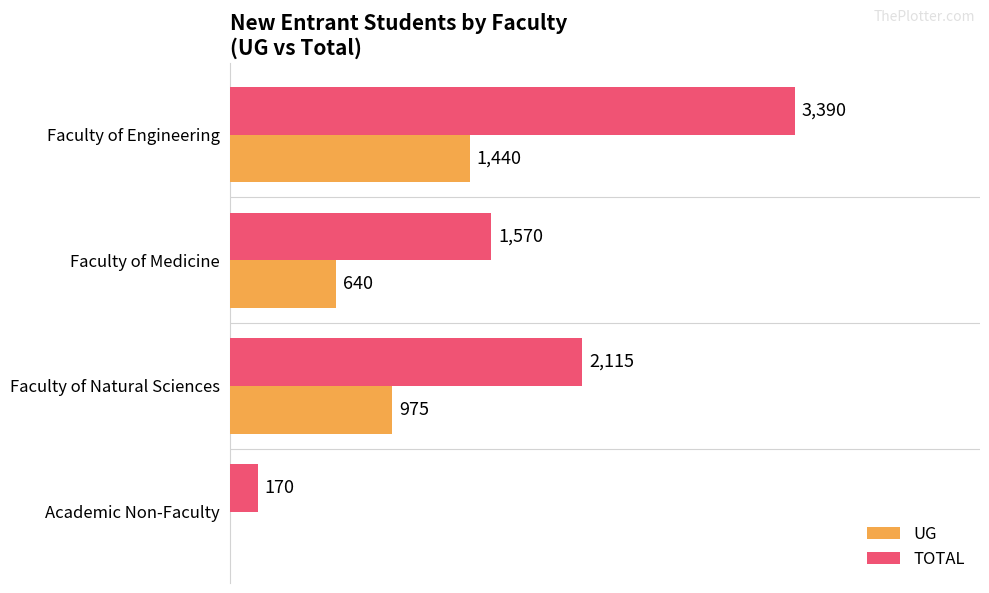

Between Faculty of Medicine and Academic Non-Faculty, which series saw the biggest shift?

TOTAL